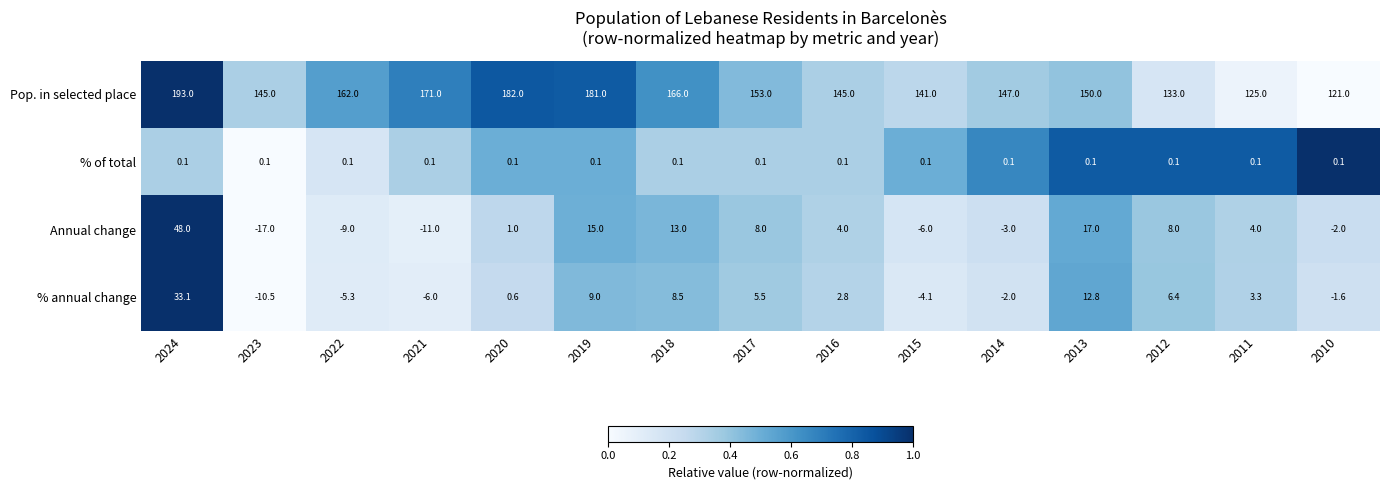

Read the % annual change value at 2011.

3.3